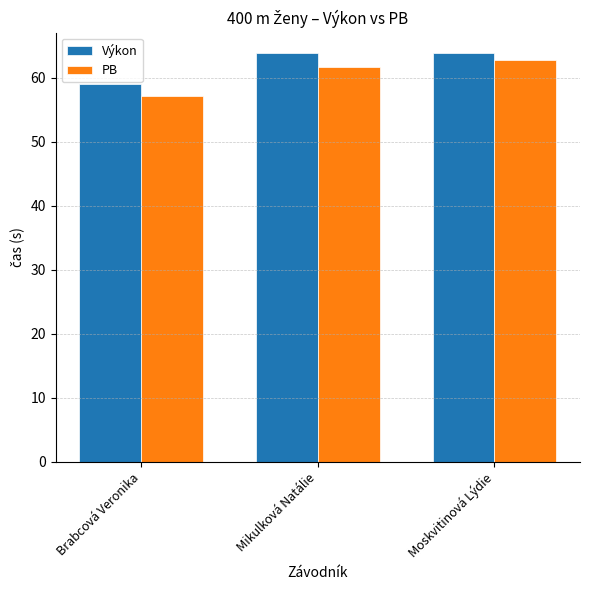

Does the chart contain any negative values?

No